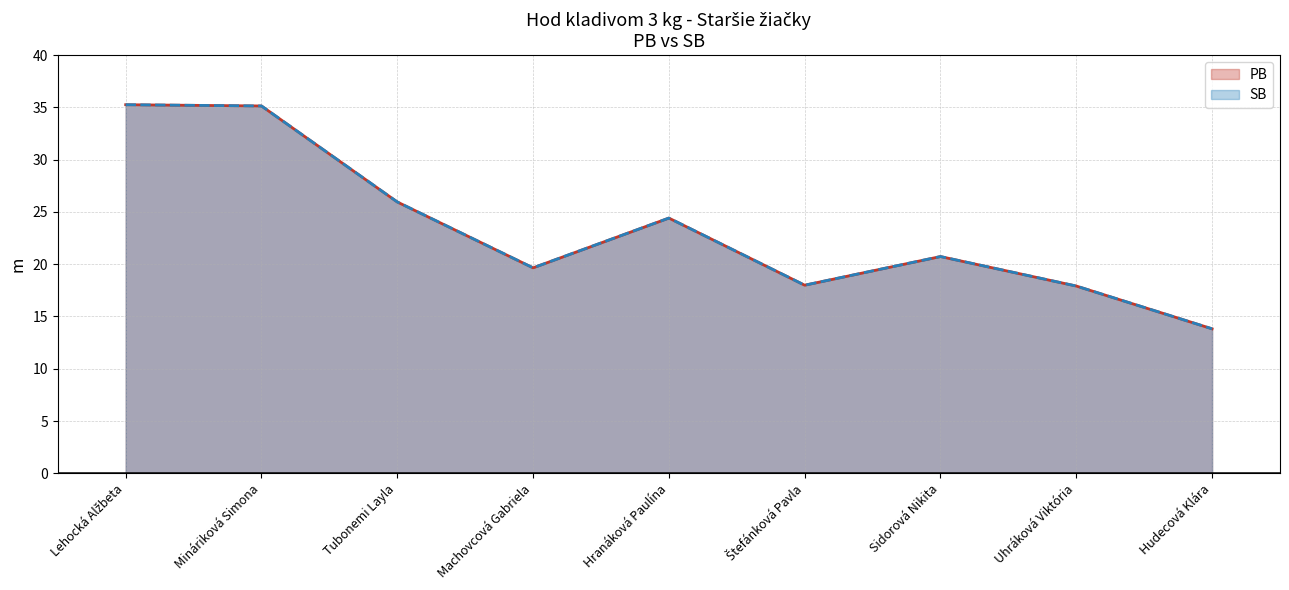

What is the lowest value of the SB series?

13.8